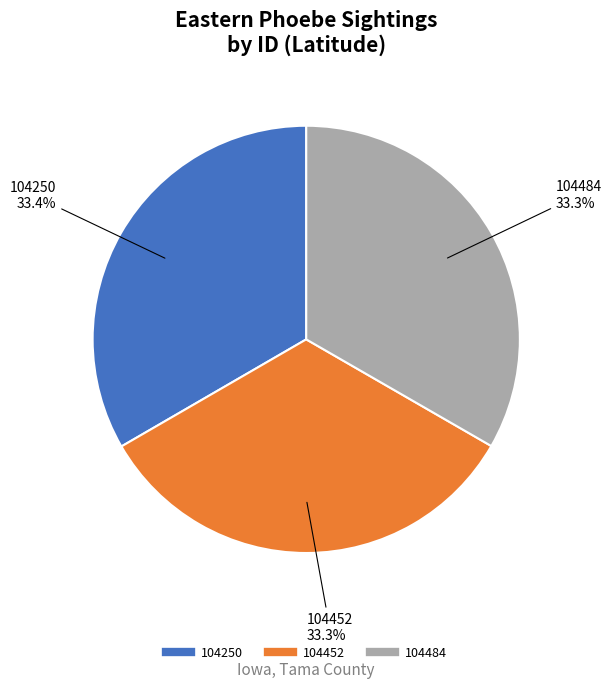

Do 104250 and 104484 together represent more than half of the pie?

Yes